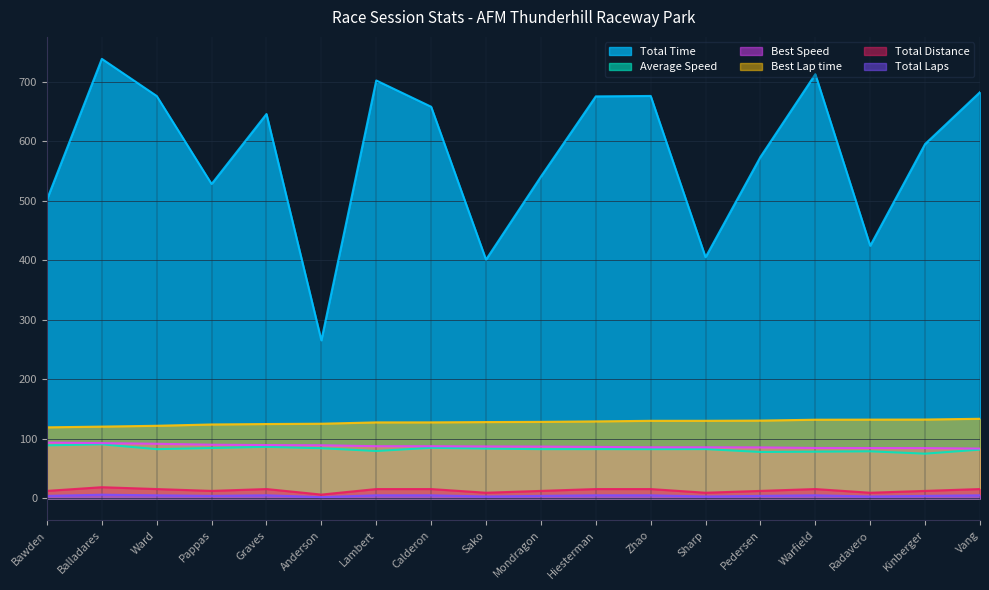

What is the highest value of the Best Speed series?

93.6